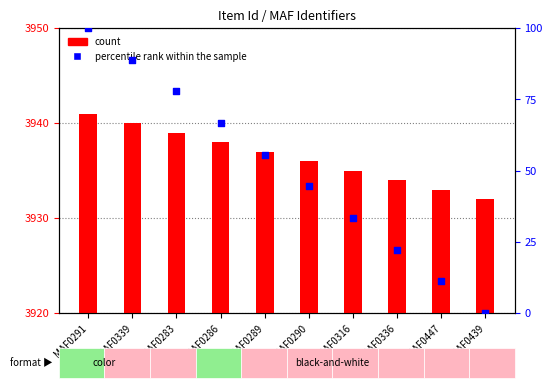

Which series reaches the minimum Y coordinate?

percentile rank within the sample